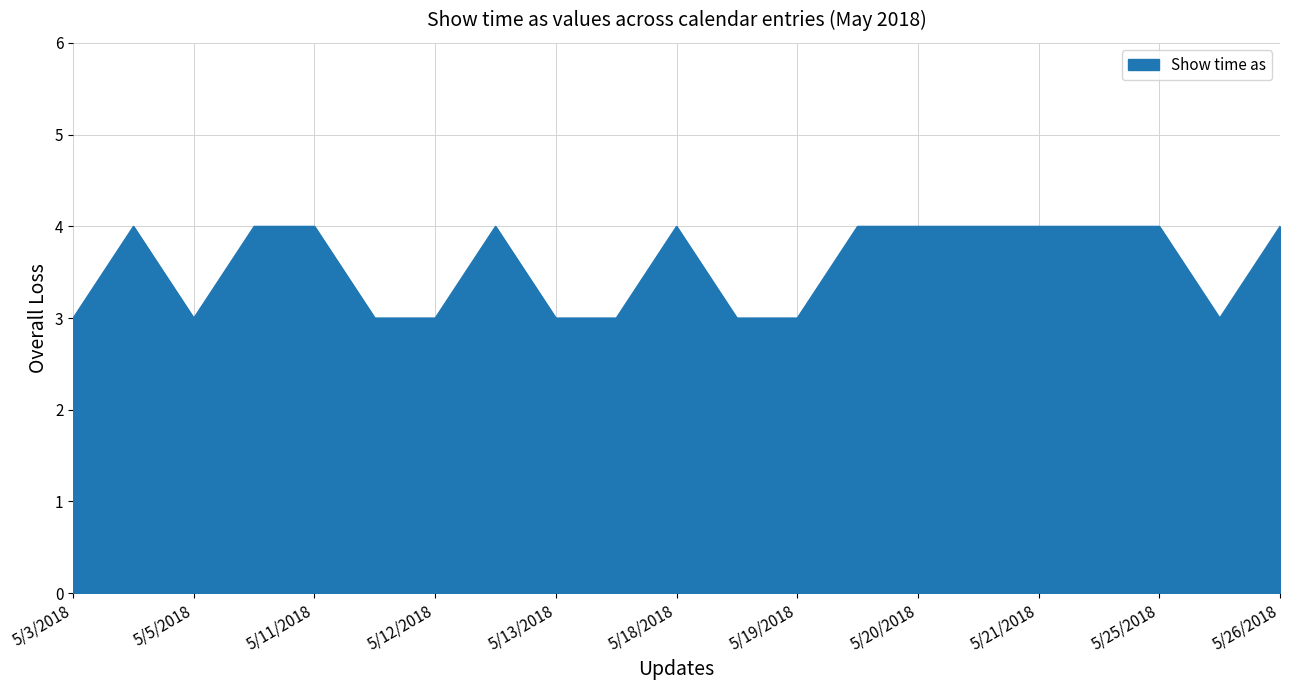

What is the greatest value displayed?

4